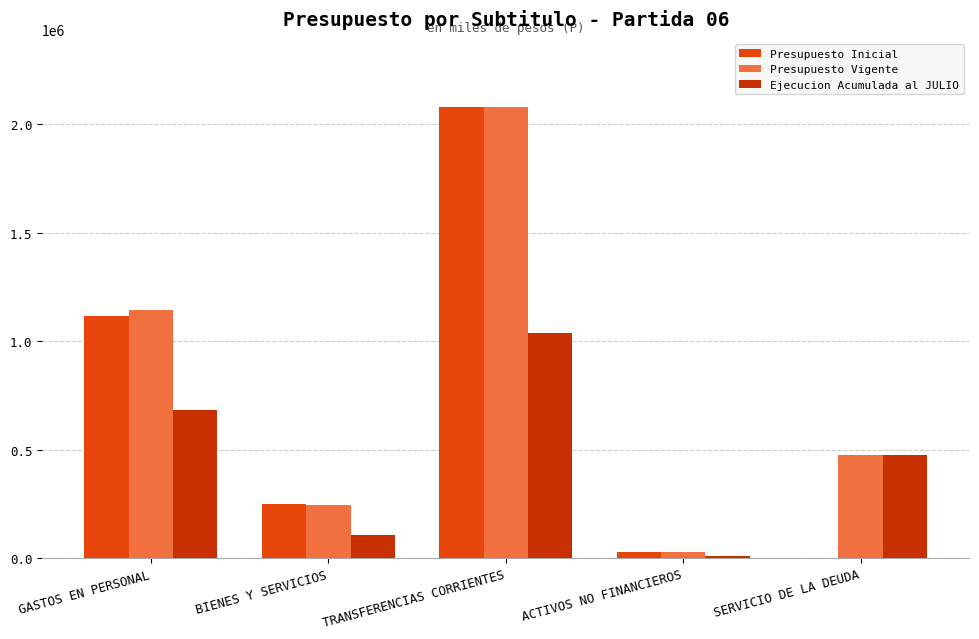

How many distinct data groups are displayed?

3